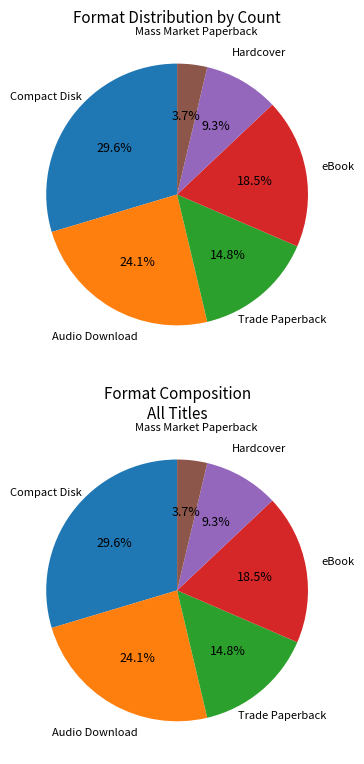

Between Audio Download and eBook, which is larger?

Audio Download